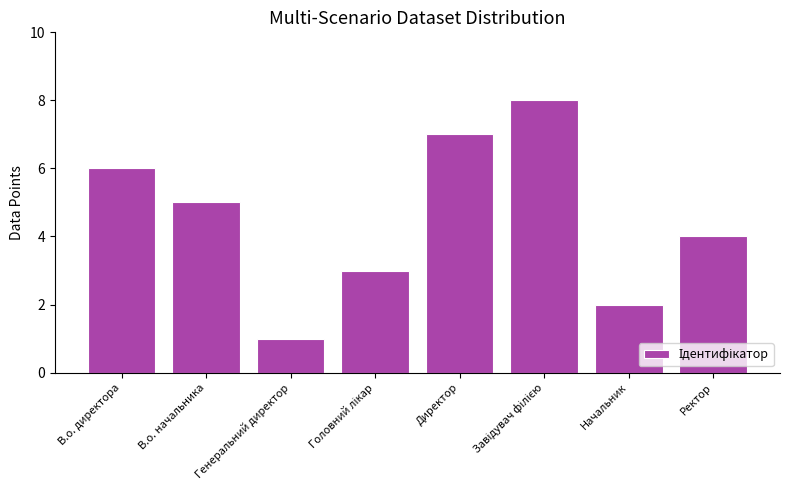

How many bars are there in total?

8